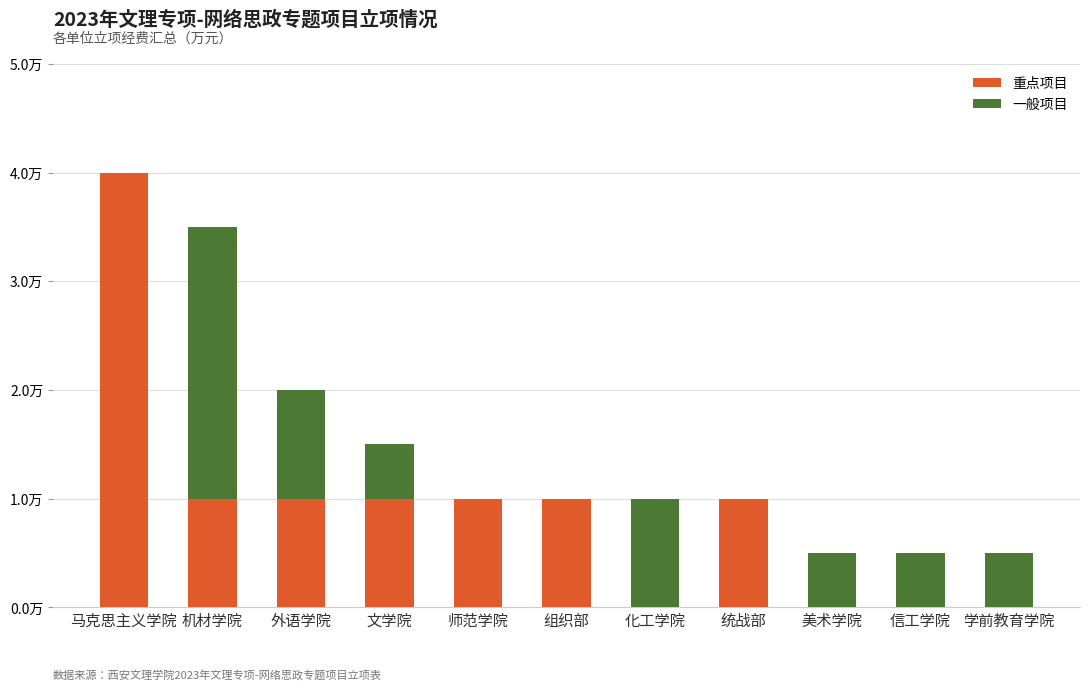

Where is 重点项目 nearest to the value 2?

机材学院